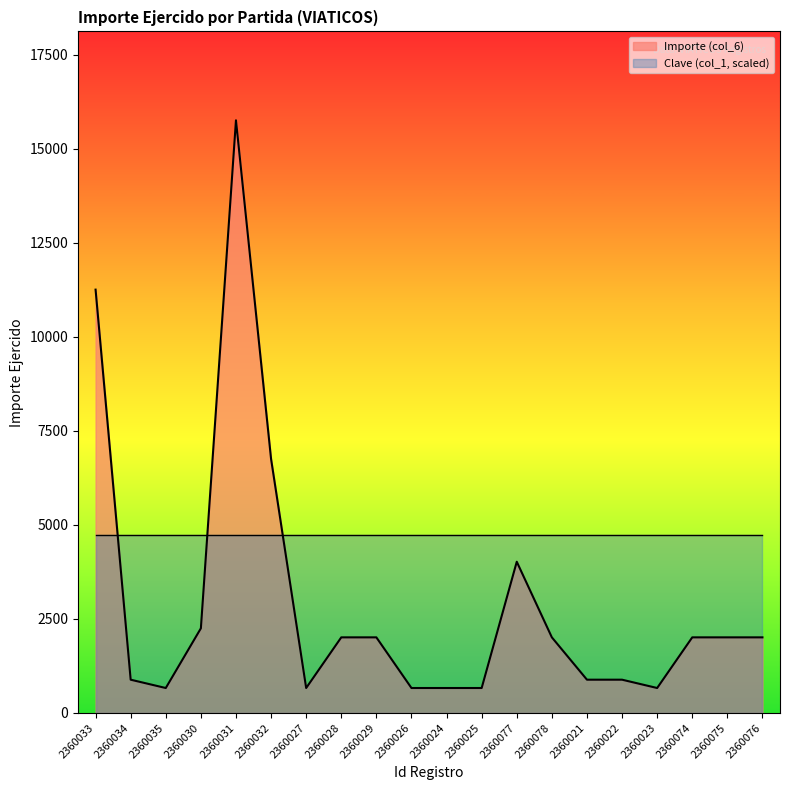

What is the sum of the values at 2360074 and 2360021?

2896.2